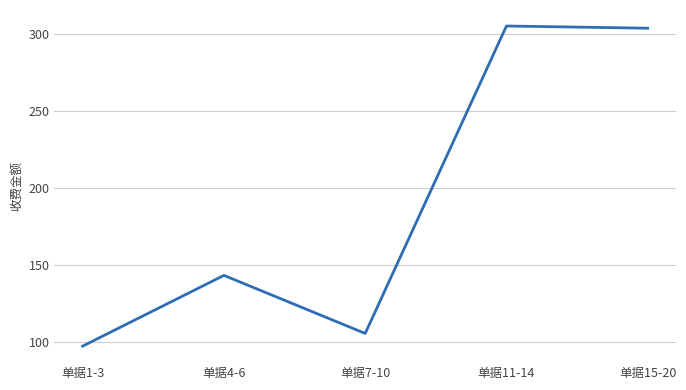

What is the approximate value at 单据1-3?

97.0